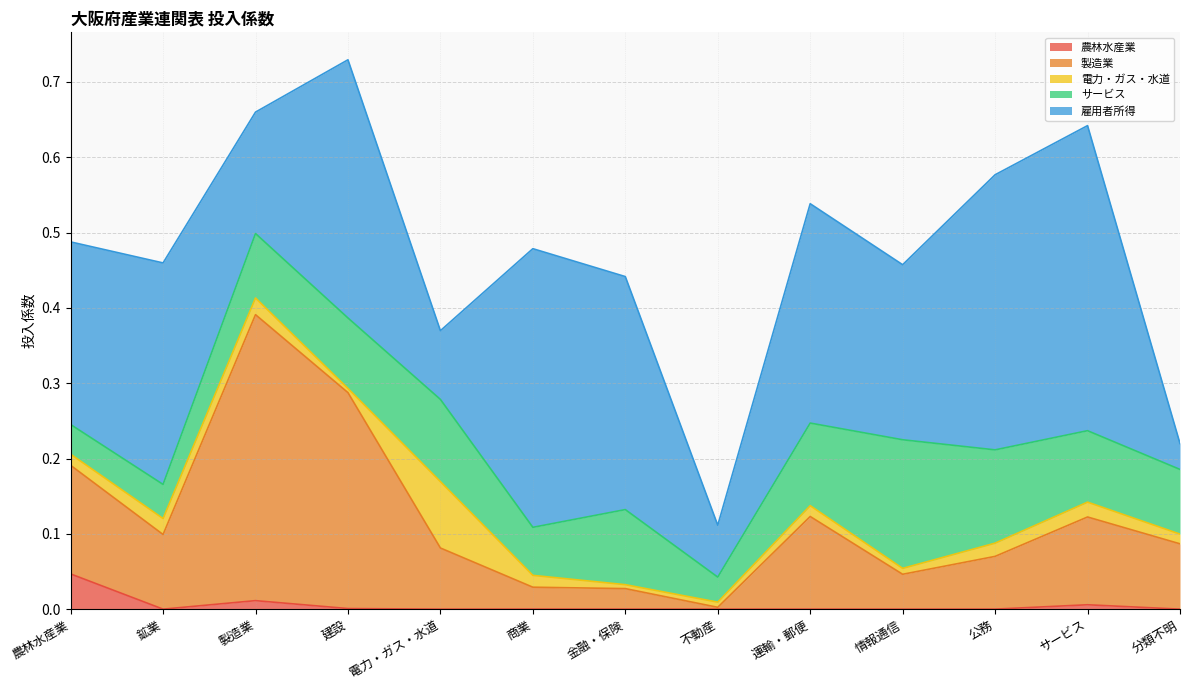

Reading left to right, what are all the values shown in this chart?

農林水産業: 0.0	0.0	0.0	0.0	0.0	0.0	0.0	0.0	0.0	0.0	0.0	0.0	0.0
製造業: 0.1	0.1	0.4	0.3	0.1	0.0	0.0	0.0	0.1	0.0	0.1	0.1	0.1
電力・ガス・水道: 0.0	0.0	0.0	0.0	0.1	0.0	0.0	0.0	0.0	0.0	0.0	0.0	0.0
サービス: 0.0	0.0	0.1	0.1	0.1	0.1	0.1	0.0	0.1	0.2	0.1	0.1	0.1
雇用者所得: 0.2	0.3	0.2	0.3	0.1	0.4	0.3	0.1	0.3	0.2	0.4	0.4	0.0